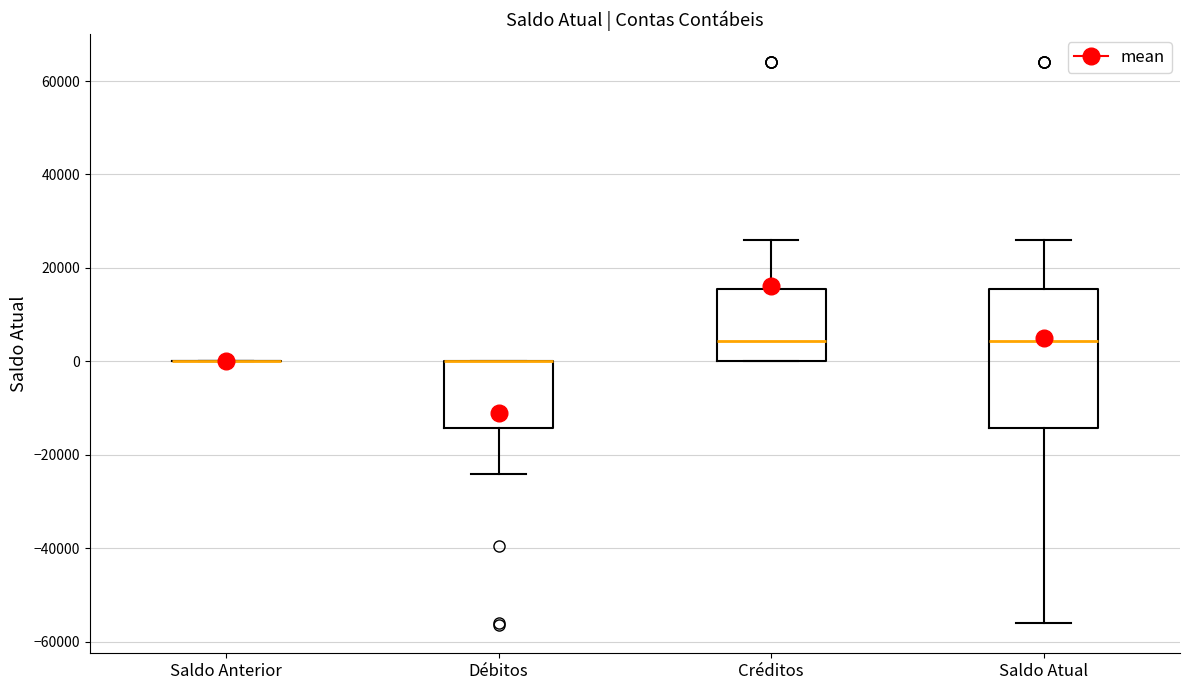

Where does the lower whisker of the box for Saldo Atual end on the y-axis? The values are not printed on the chart, so give them approximately, as read against the axis.

-56000